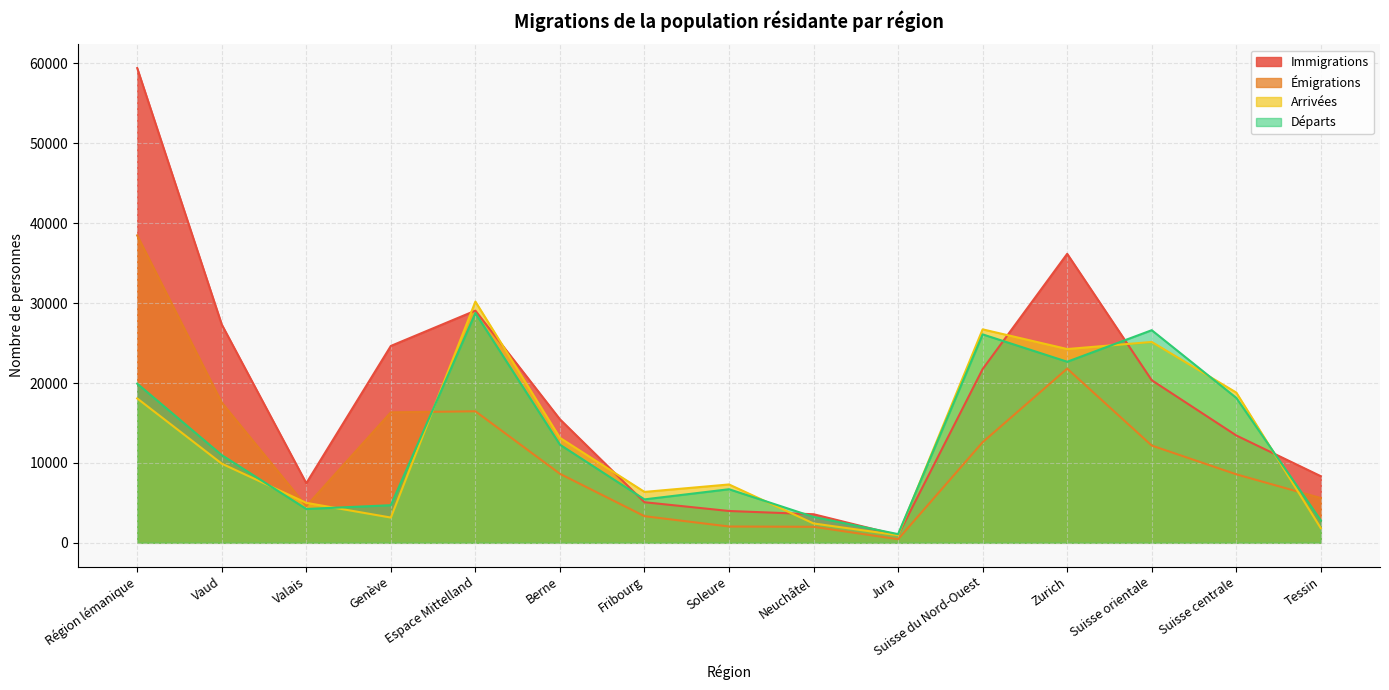

What is the difference between the Émigrations values at Valais and Soleure?

2555